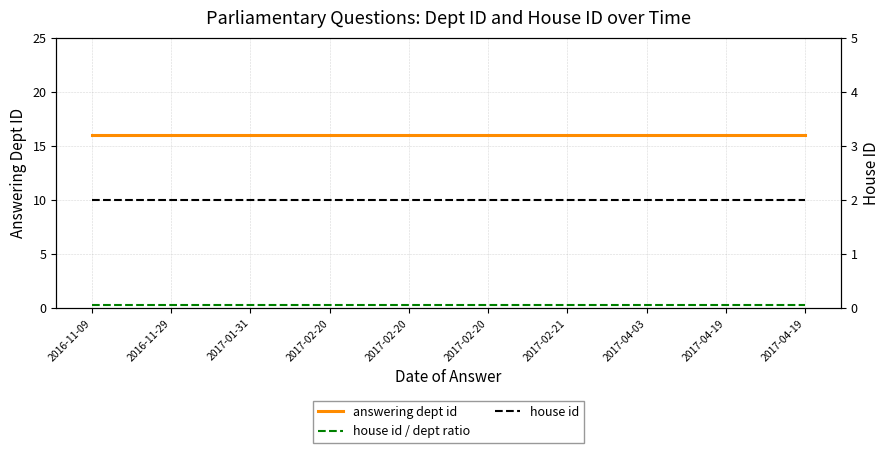

At 2017-02-21, list the series in order from largest to smallest.

answering dept id, house id, house id / dept ratio